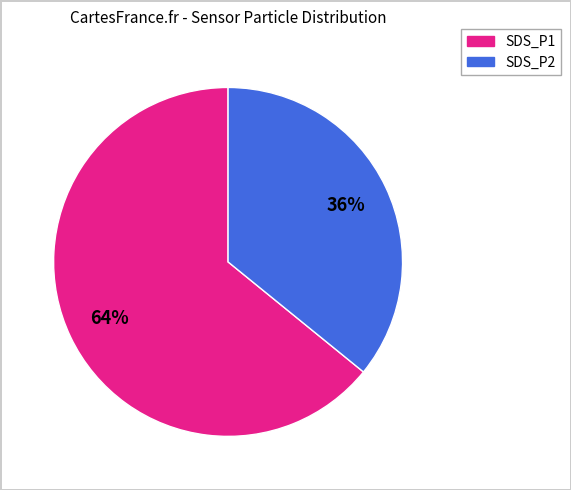

To the nearest percent, what is the difference between the SDS_P1 and SDS_P2 slice percentages?

28%